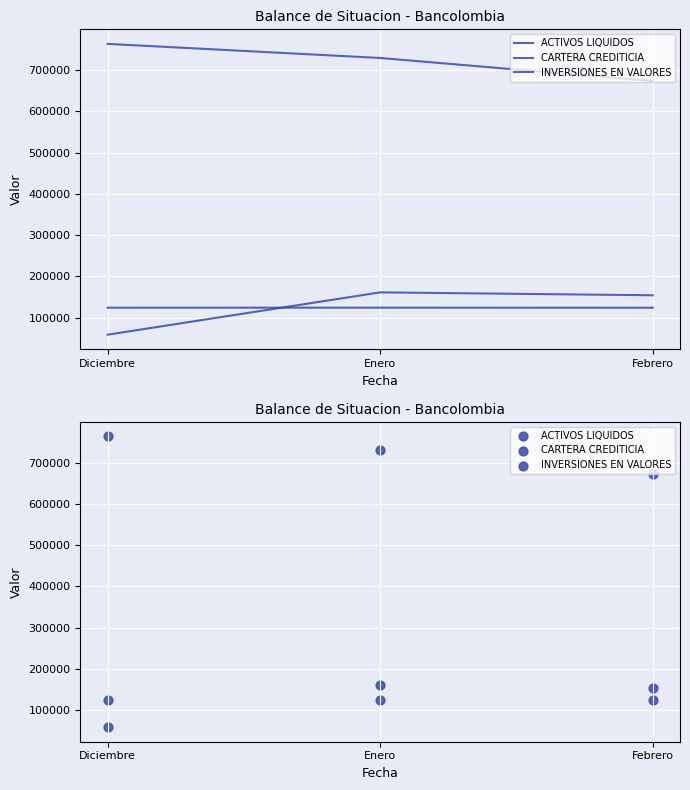

At which category is the sum across all series the highest?

Enero